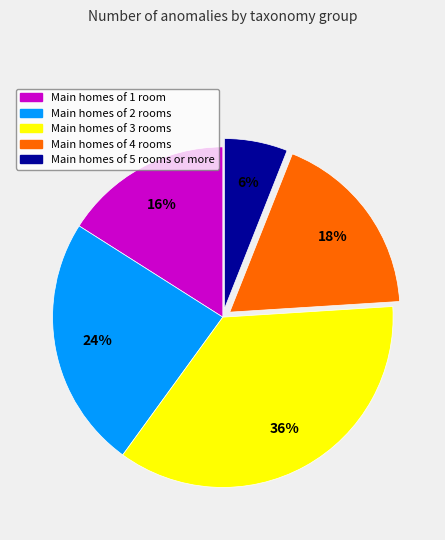

Is it true that Main homes of 2 rooms is 14% of the pie?

False